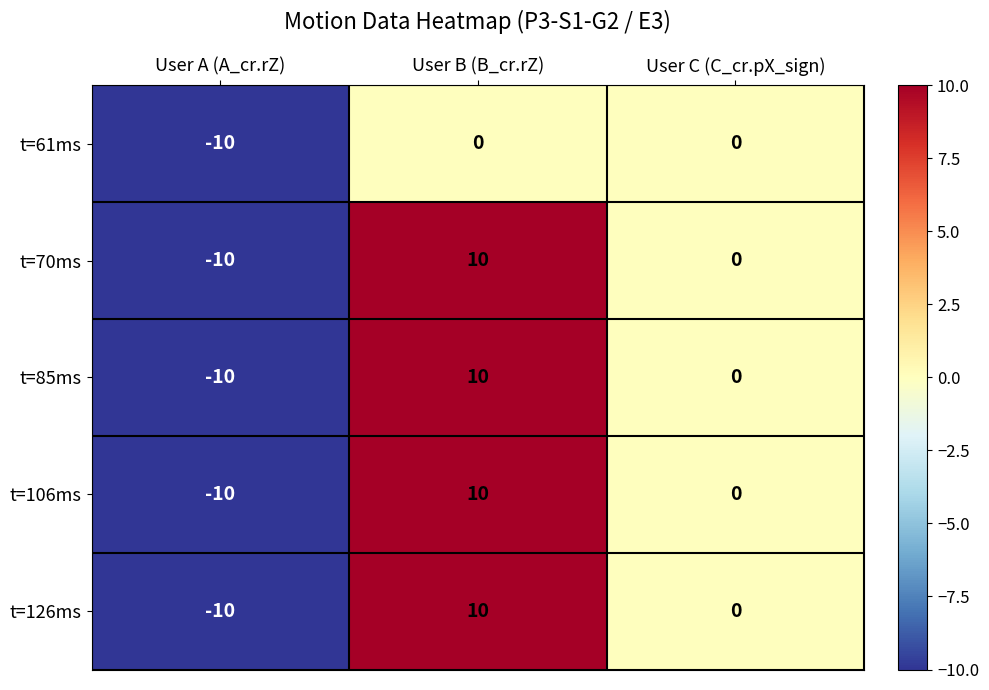

What is the spread (max minus min) of values at User B (B_cr.rZ)?

10